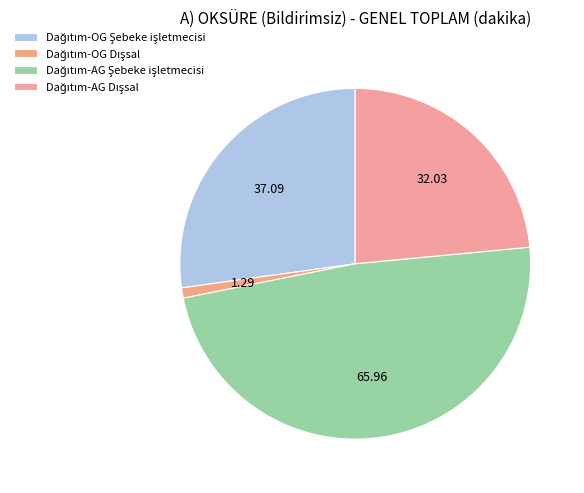

Do Dağıtım-AG Dışsal and Dağıtım-AG Şebeke işletmecisi together represent more than half of the pie?

Yes